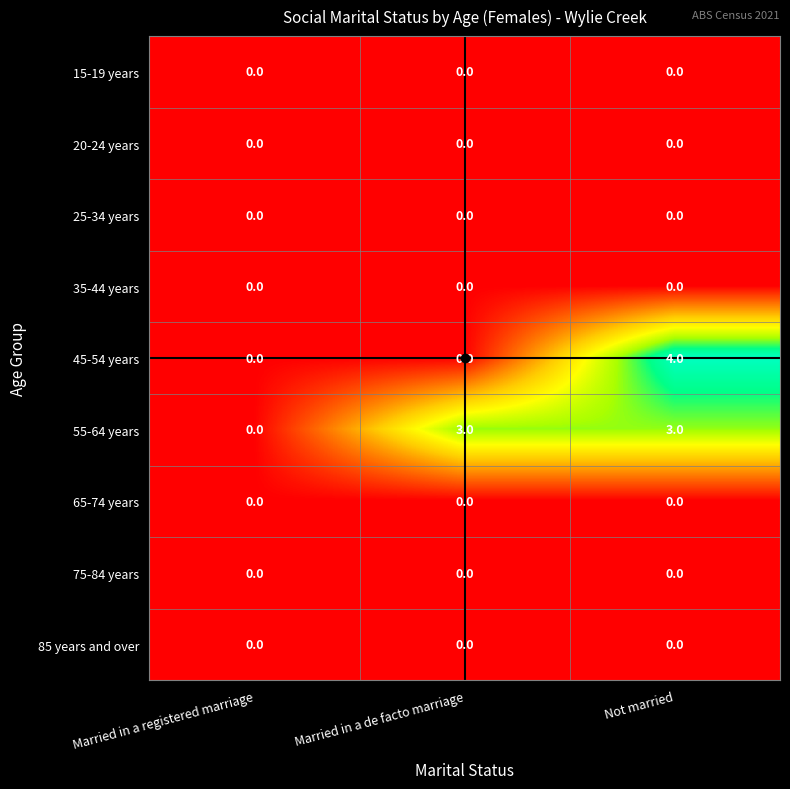

Is it true that 85 years and over equals 0 at Not married?

True